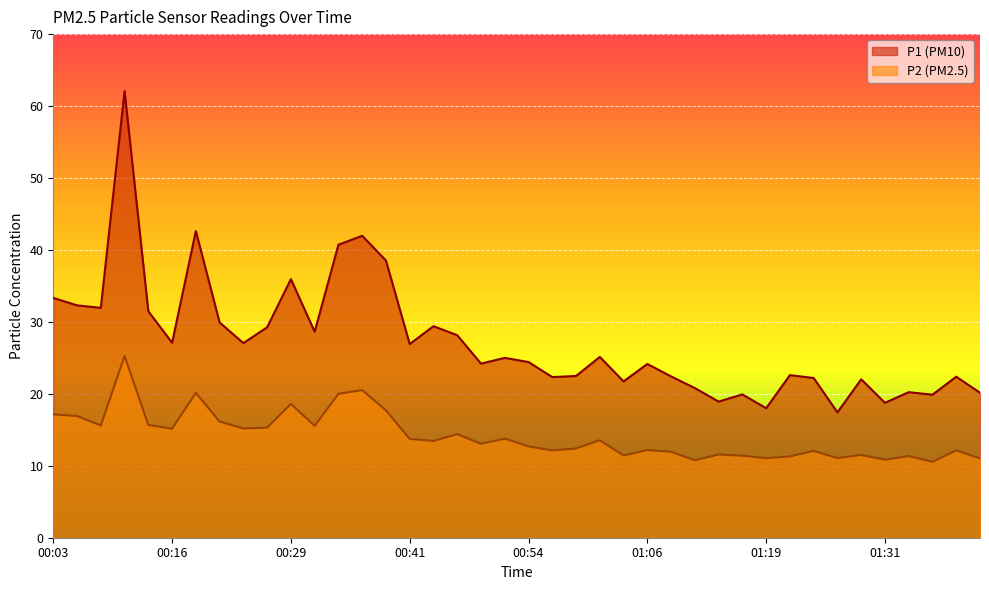

Reading left to right, what are all the values shown in this chart?

P1: 33.3	32.3	31.9	62.1	31.5	27.1	42.6	29.9	27.1	29.2	36.0	28.6	40.7	42.0	38.5	26.9	29.4	28.1	24.2	25.0	24.4	22.3	22.5	25.1	21.7	24.1	22.4	20.8	18.9	19.9	18.0	22.6	22.2	17.4	22.0	18.8	20.2	19.9	22.4	20.1
P2: 17.1	16.9	15.6	25.3	15.7	15.2	20.1	16.1	15.2	15.3	18.6	15.6	20.0	20.5	17.7	13.7	13.4	14.4	13.1	13.8	12.7	12.1	12.4	13.6	11.4	12.2	11.9	10.8	11.6	11.4	11.1	11.3	12.1	11.1	11.5	10.8	11.3	10.6	12.2	11.0